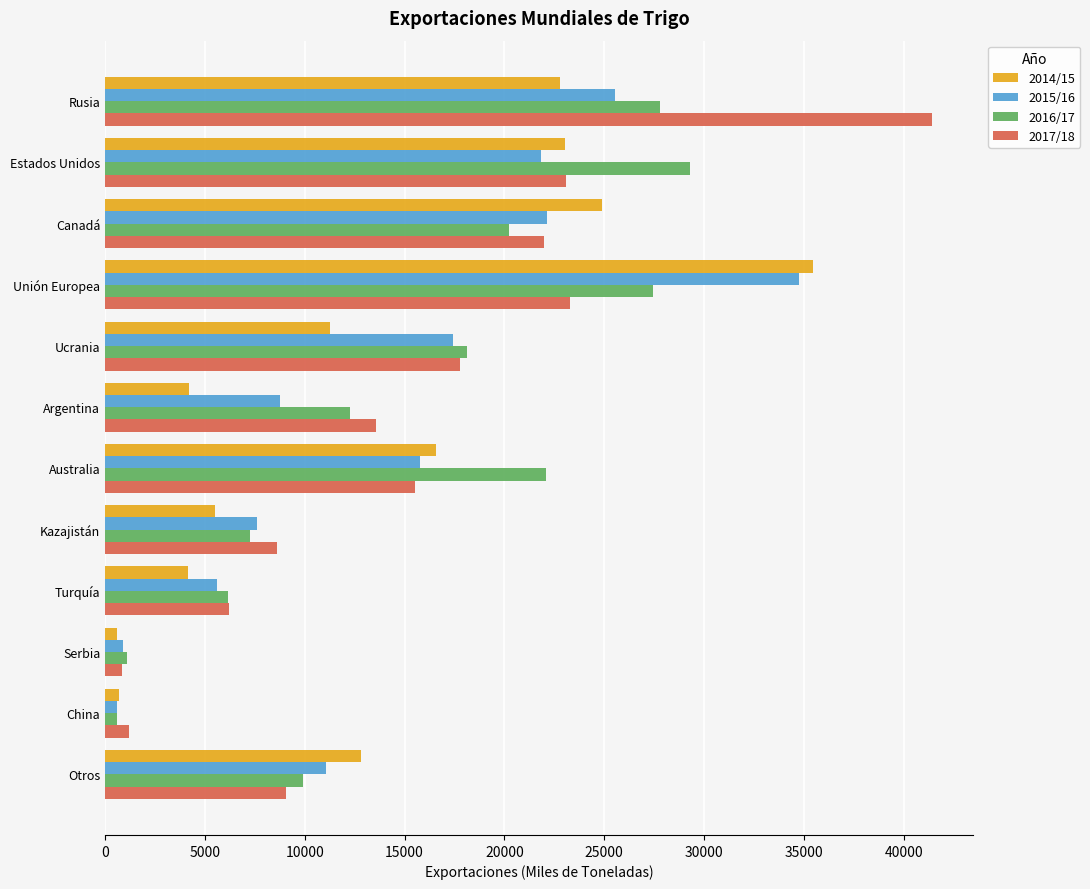

Rank the series by their maximum value, from highest to lowest.

2017/18, 2014/15, 2015/16, 2016/17